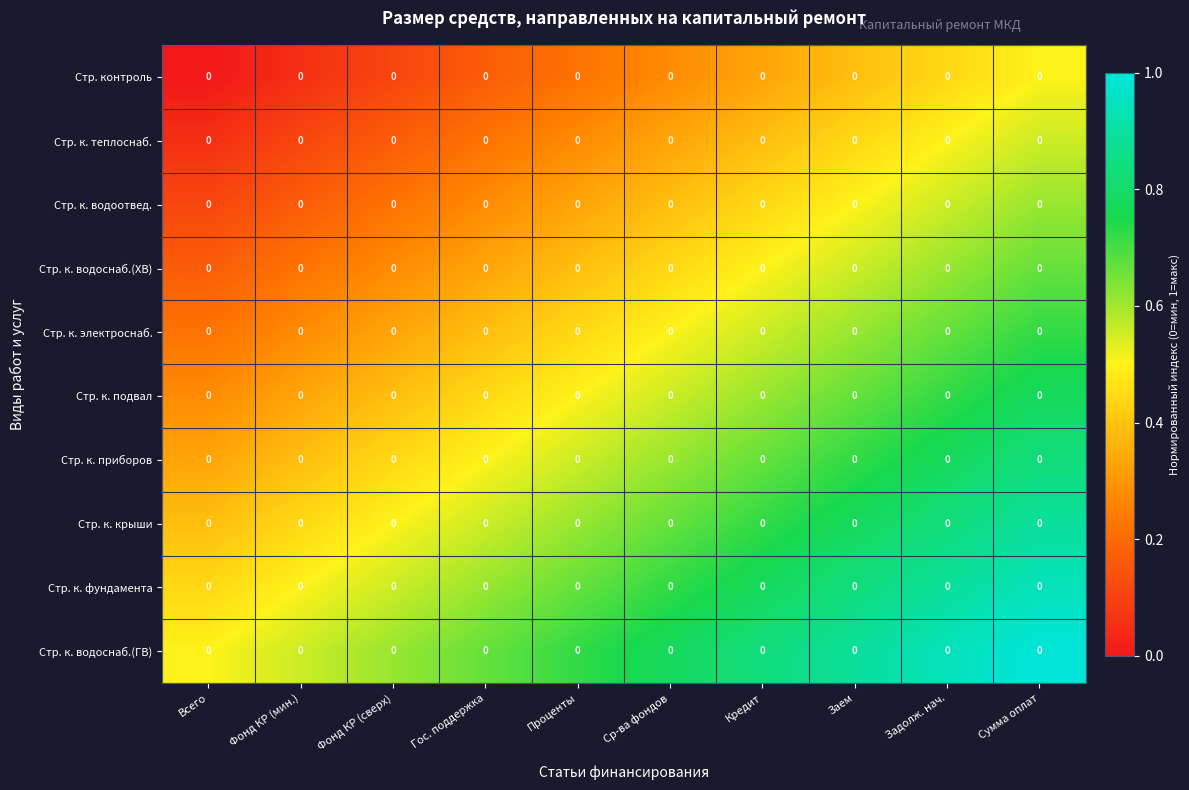

Which series has the largest total across all categories?

Стр. к. водоснаб.(ГВ)